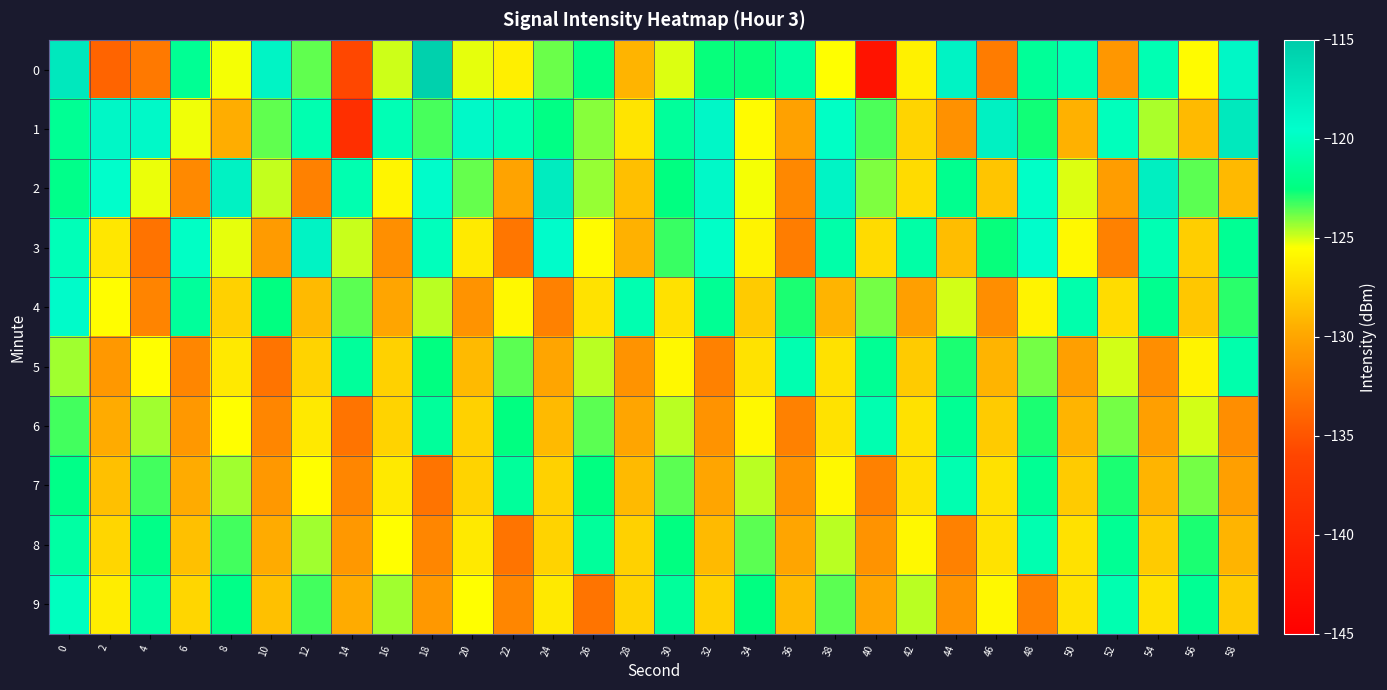

Rank the series by their maximum value, from highest to lowest.

0, 1, 2, 3, 4, 9, 5, 6, 7, 8